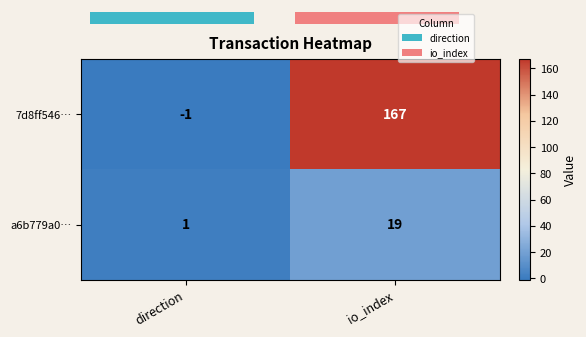

How many values in 7d8ff546… are below zero?

1